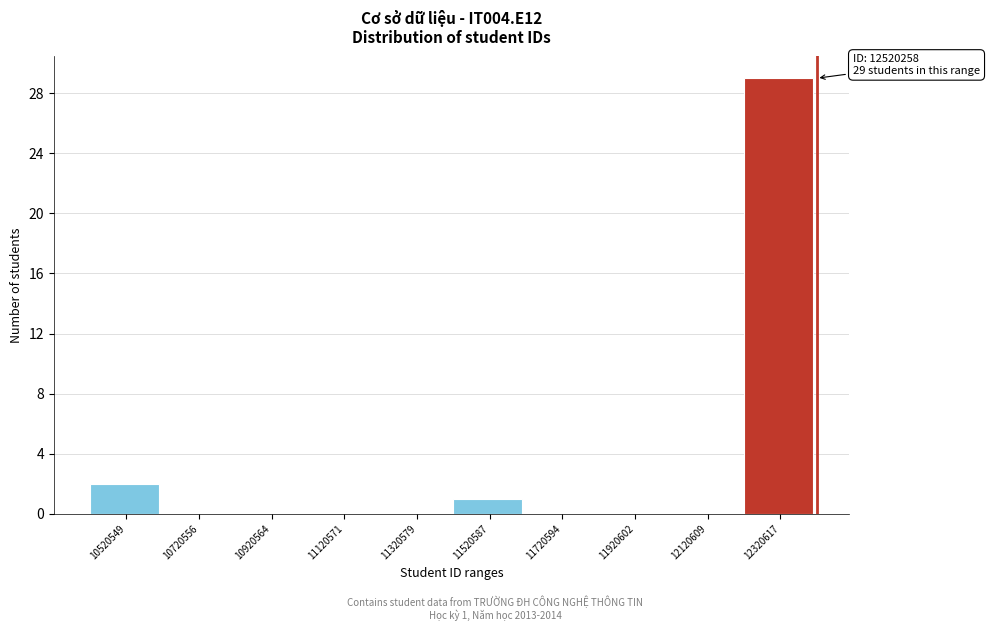

Reading right to left, extract all data points from this chart.

12320617=29	12120609=0	11920602=0	11720594=0	11520587=1	11320579=0	11120571=0	10920564=0	10720556=0	10520549=2